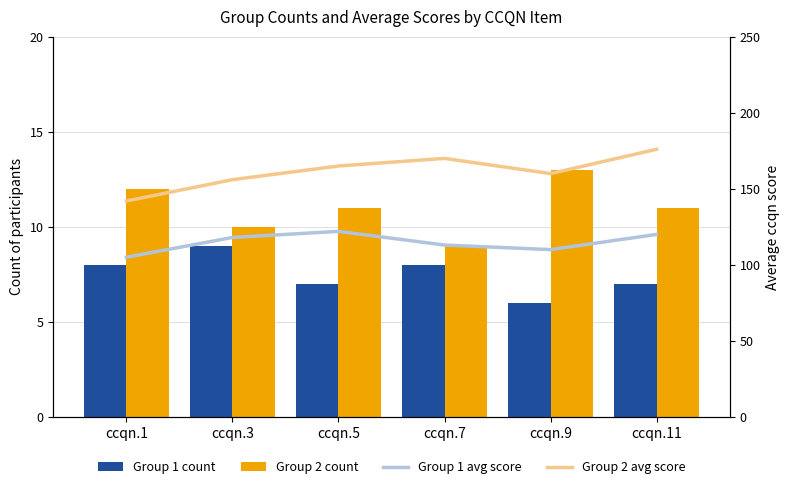

What is the value of the Group 1 count bar at the 2nd from the left?

9